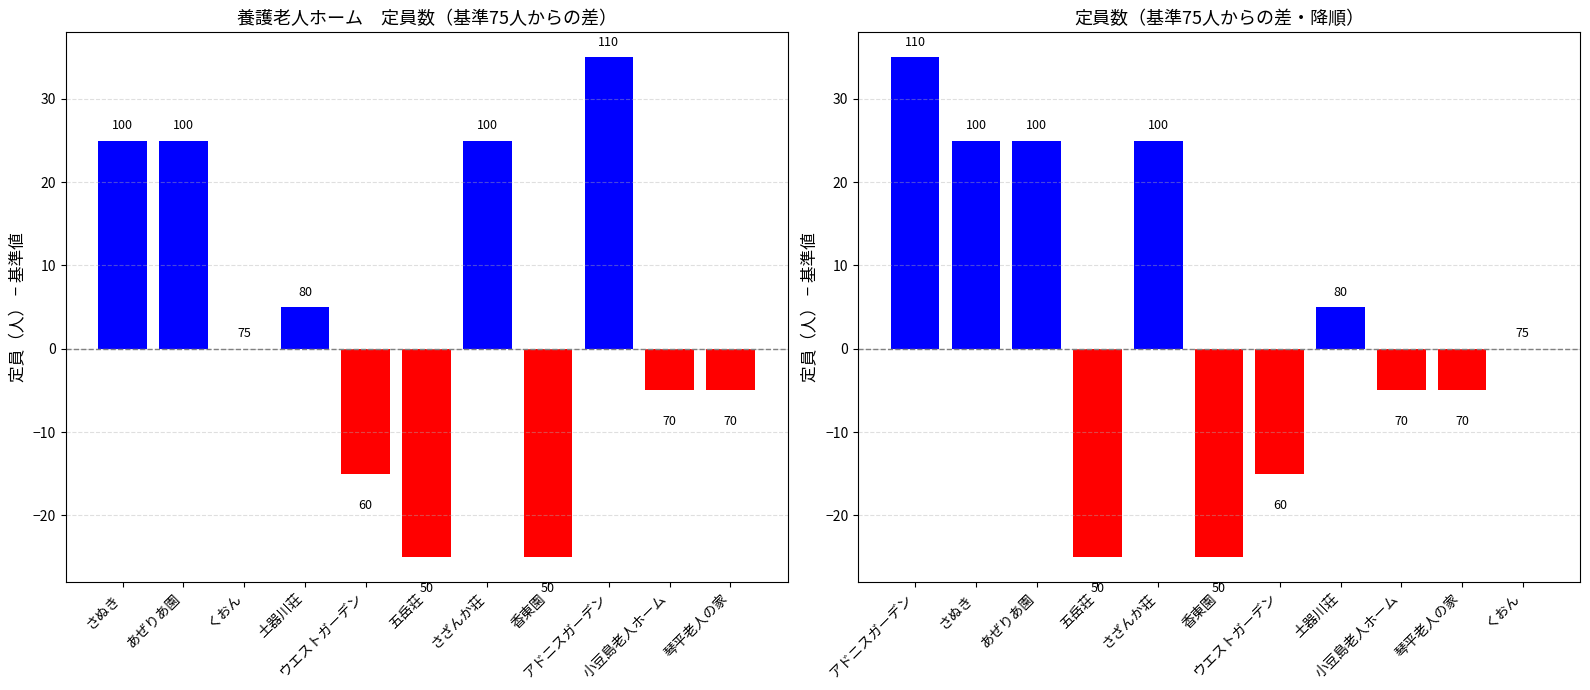

Reading left to right, list all the values displayed in this chart.

定員: 25	25	0	5	-15	-25	25	-25	35	-5	-5
定員（降順）: 35	25	25	-25	25	-25	-15	5	-5	-5	0